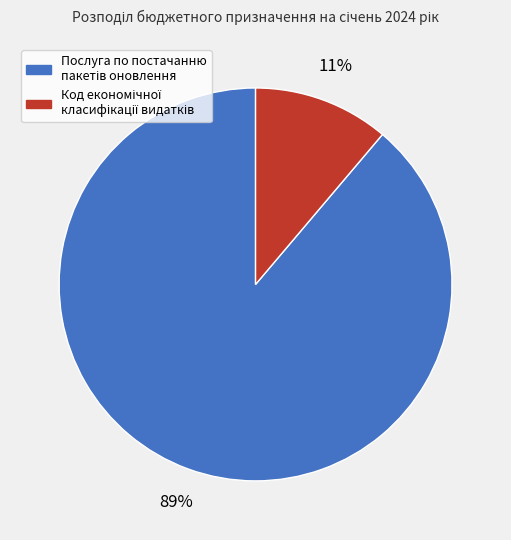

To the nearest percent, what is the average slice percentage?

50%